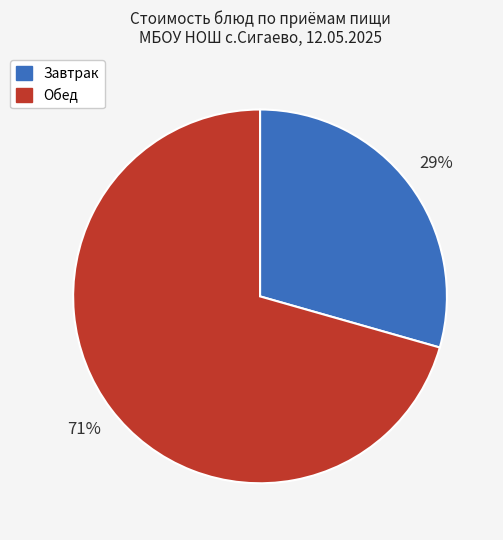

Rank the categories by value from lowest to highest.

Завтрак, Обед